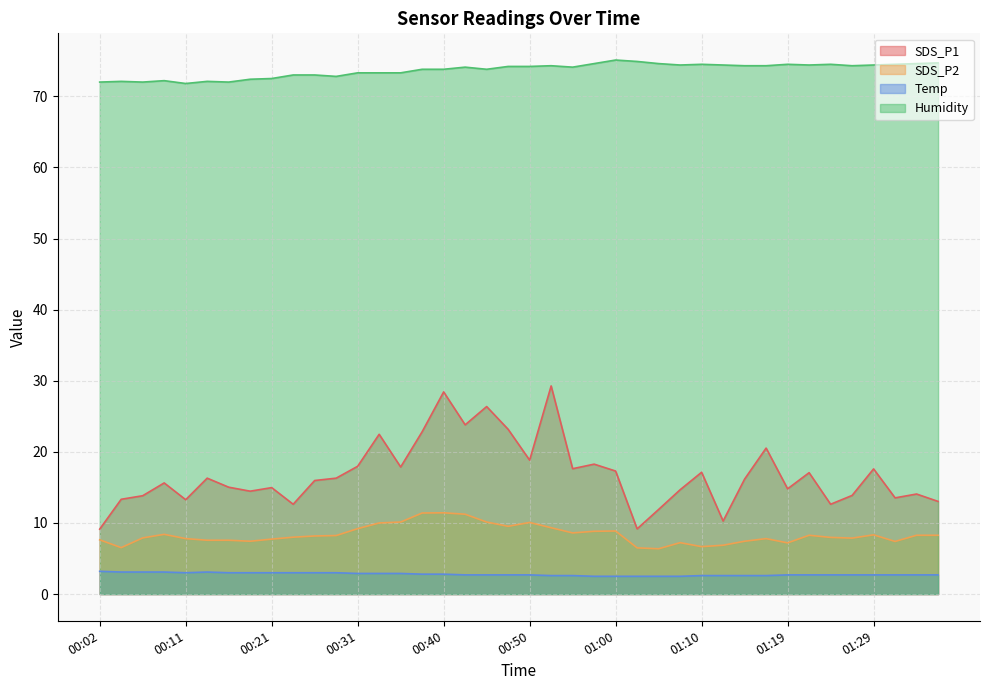

Reading left to right, transcribe all the data shown in this chart.

SDS_P1: 9.1	13.3	13.8	15.6	13.3	16.3	15.0	14.5	15.0	12.6	16.0	16.3	18.0	22.5	17.9	22.8	28.4	23.8	26.4	23.2	18.8	29.3	17.6	18.3	17.3	9.2	11.9	14.7	17.1	10.3	16.2	20.5	14.8	17.1	12.6	13.9	17.6	13.5	14.1	13.0
SDS_P2: 7.6	6.5	7.9	8.4	7.8	7.6	7.6	7.4	7.7	8.0	8.2	8.2	9.2	10.0	10.1	11.4	11.4	11.2	10.1	9.5	10.1	9.3	8.6	8.8	8.9	6.5	6.4	7.2	6.7	6.9	7.4	7.8	7.2	8.3	8.0	7.9	8.3	7.4	8.3	8.3
Temp: 3.2	3.1	3.1	3.1	3.0	3.1	3.0	3.0	3.0	3.0	3.0	3.0	2.9	2.9	2.9	2.8	2.8	2.7	2.7	2.7	2.7	2.6	2.6	2.5	2.5	2.5	2.5	2.5	2.6	2.6	2.6	2.6	2.7	2.7	2.7	2.7	2.7	2.7	2.7	2.7
Humidity: 72.0	72.1	72.0	72.2	71.8	72.1	72.0	72.4	72.5	73.0	73.0	72.8	73.3	73.3	73.3	73.8	73.8	74.1	73.8	74.2	74.2	74.3	74.1	74.6	75.1	74.9	74.6	74.4	74.5	74.4	74.3	74.3	74.5	74.4	74.5	74.3	74.4	74.5	74.6	74.7